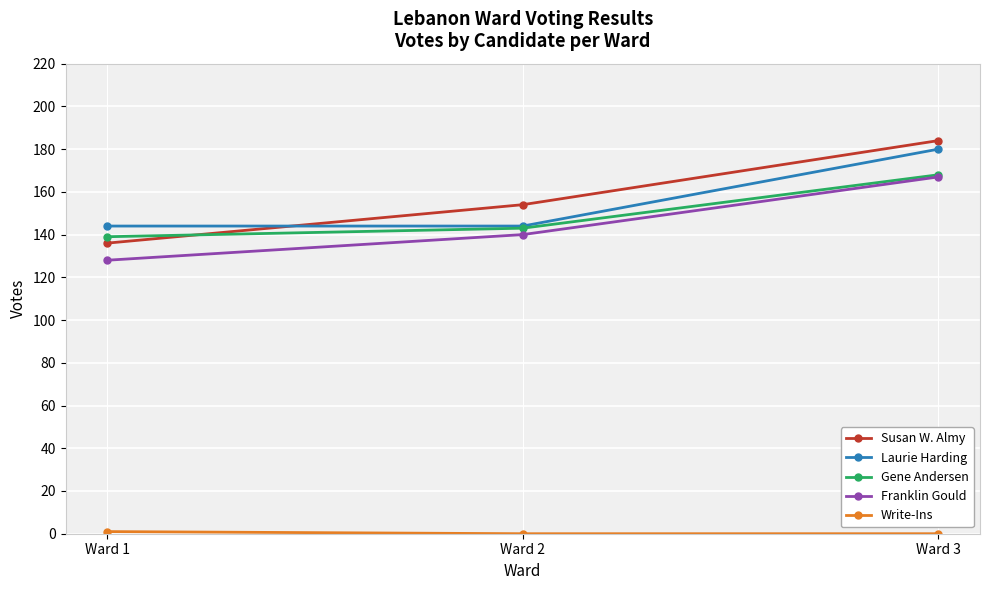

The value of Susan W. Almy at Ward 1 is 44. True or false?

False